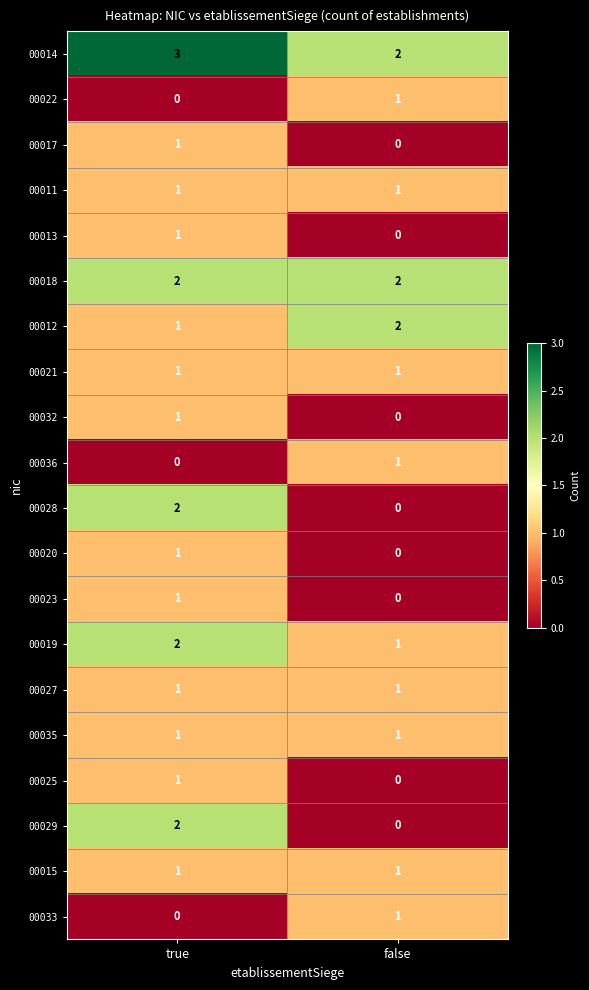

Which series has the largest total across all categories?

00014